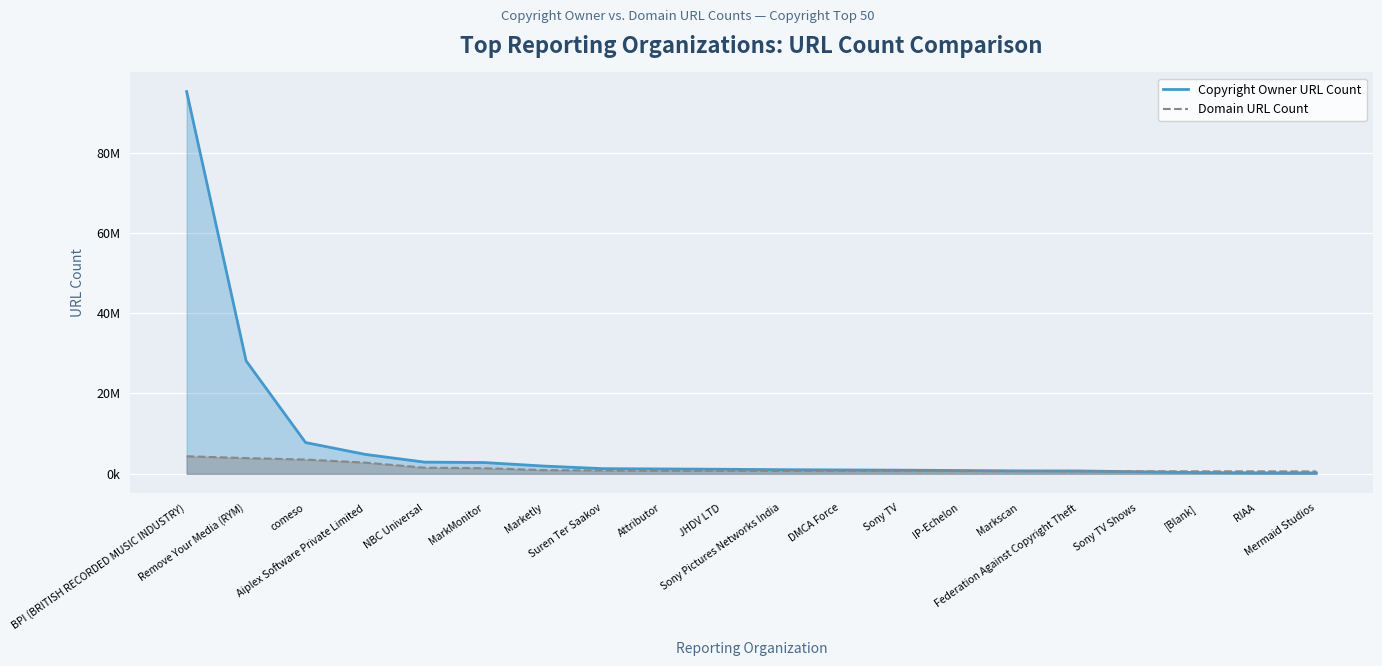

Which series changed the most between BPI (BRITISH RECORDED MUSIC INDUSTRY) and comeso?

Copyright Owner URL Count